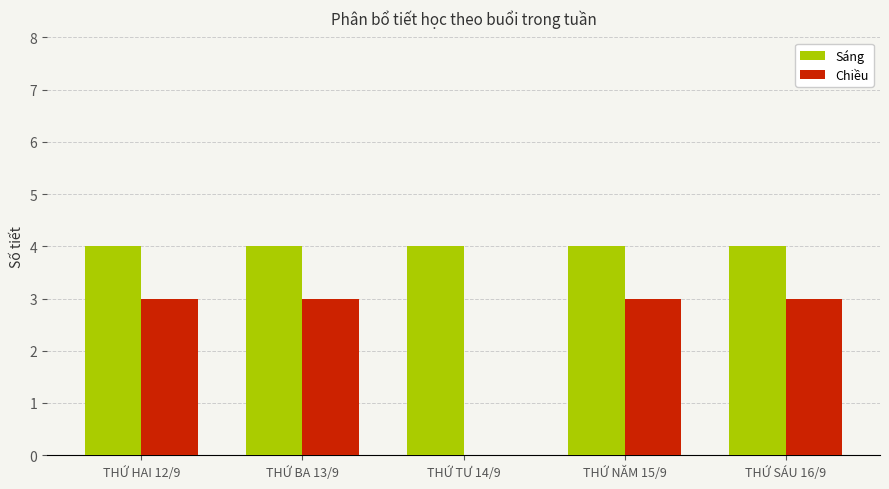

What are all the series names shown in the legend?

Sáng, Chiều